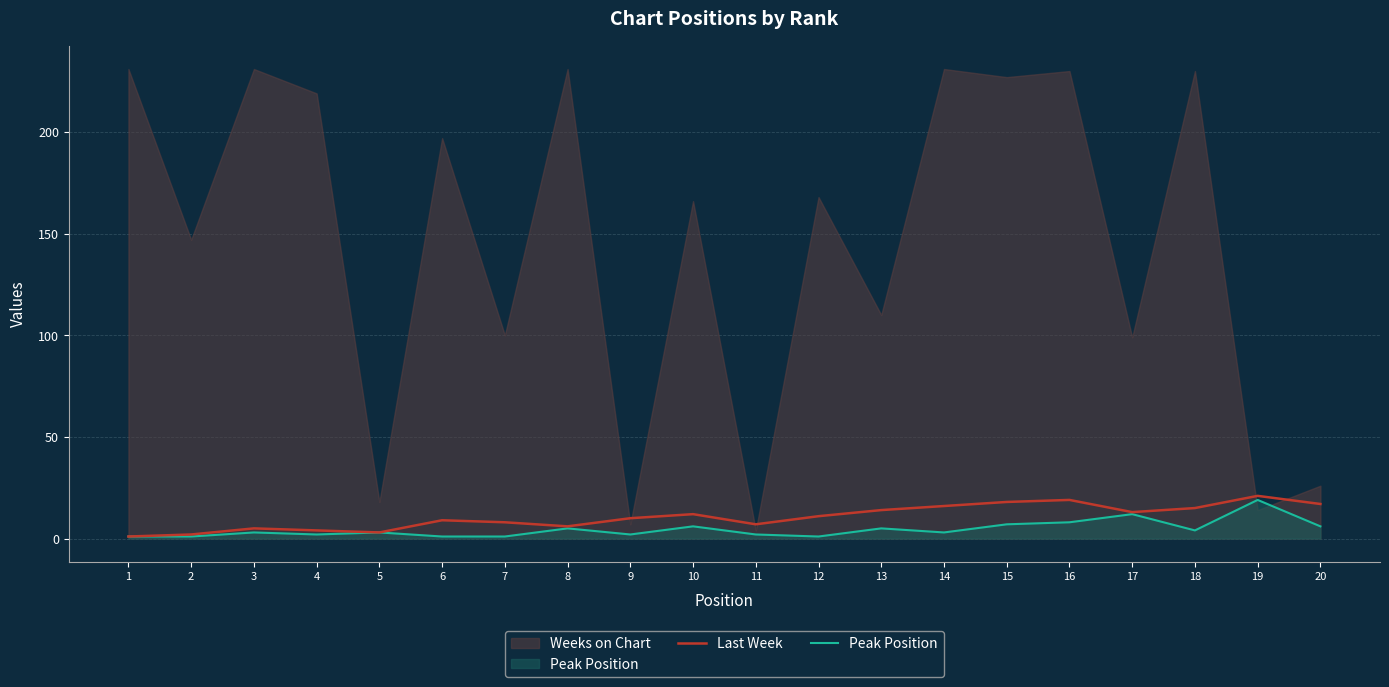

What is the lowest value of the Peak Position series?

1